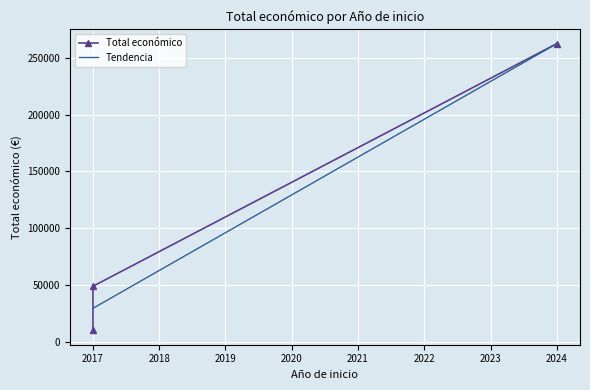

True or false: the data shows 48896 at 2017.

True